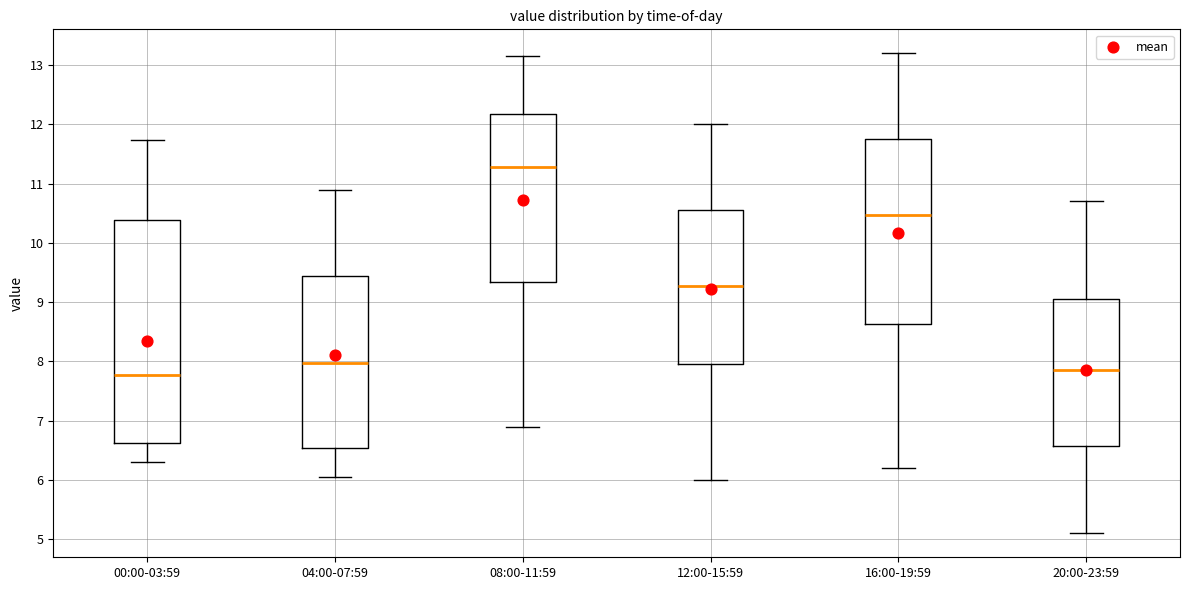

Reading left to right, read every box against the y-axis: the position of its median line, the range the box covers, and the ends of its whiskers. The values are not printed on the chart, so give them approximately, as read against the axis.

00:00-03:59: median 7.8, box 6.6 to 10.4, whiskers 6.3 to 11.7
04:00-07:59: median 8.0, box 6.5 to 9.4, whiskers 6.1 to 10.9
08:00-11:59: median 11.3, box 9.3 to 12.2, whiskers 6.9 to 13.2
12:00-15:59: median 9.3, box 8.0 to 10.6, whiskers 6.0 to 12.0
16:00-19:59: median 10.5, box 8.6 to 11.8, whiskers 6.2 to 13.2
20:00-23:59: median 7.9, box 6.6 to 9.1, whiskers 5.1 to 10.7